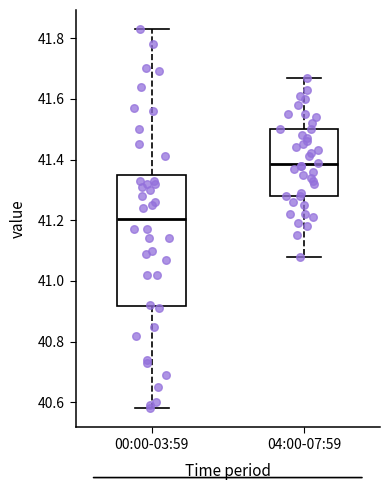

Reading left to right, read every box against the y-axis: the position of its median line, the range the box covers, and the ends of its whiskers. The values are not printed on the chart, so give them approximately, as read against the axis.

00:00-03:59: median 41.20, box 40.92 to 41.36, whiskers 40.58 to 41.84
04:00-07:59: median 41.38, box 41.28 to 41.50, whiskers 41.08 to 41.68